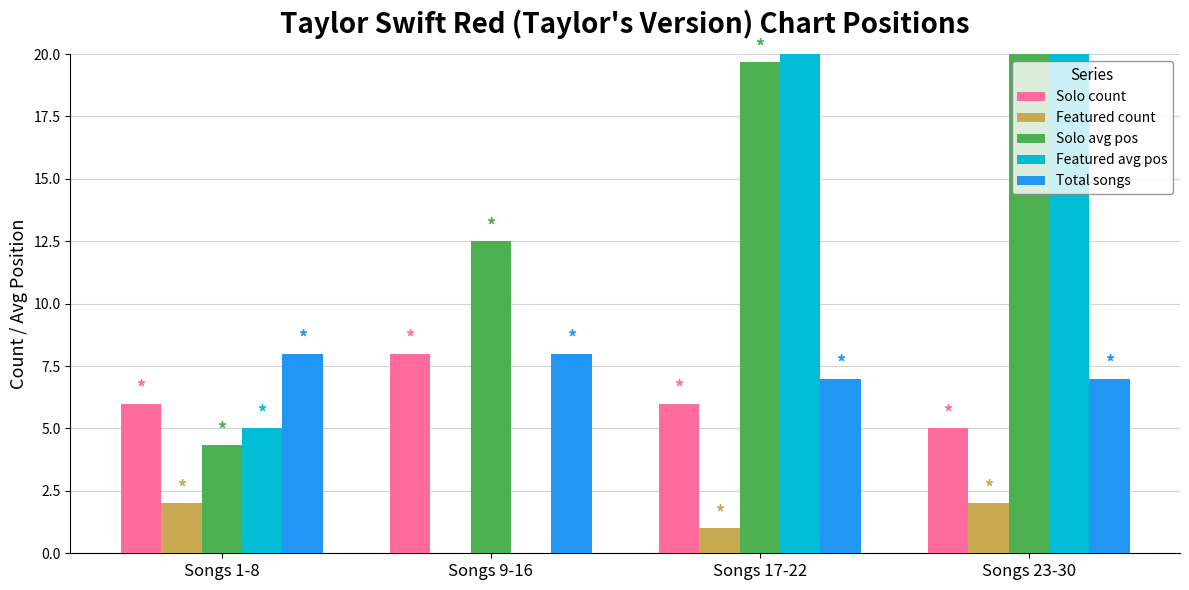

Which series has the largest total across all categories?

Solo avg pos